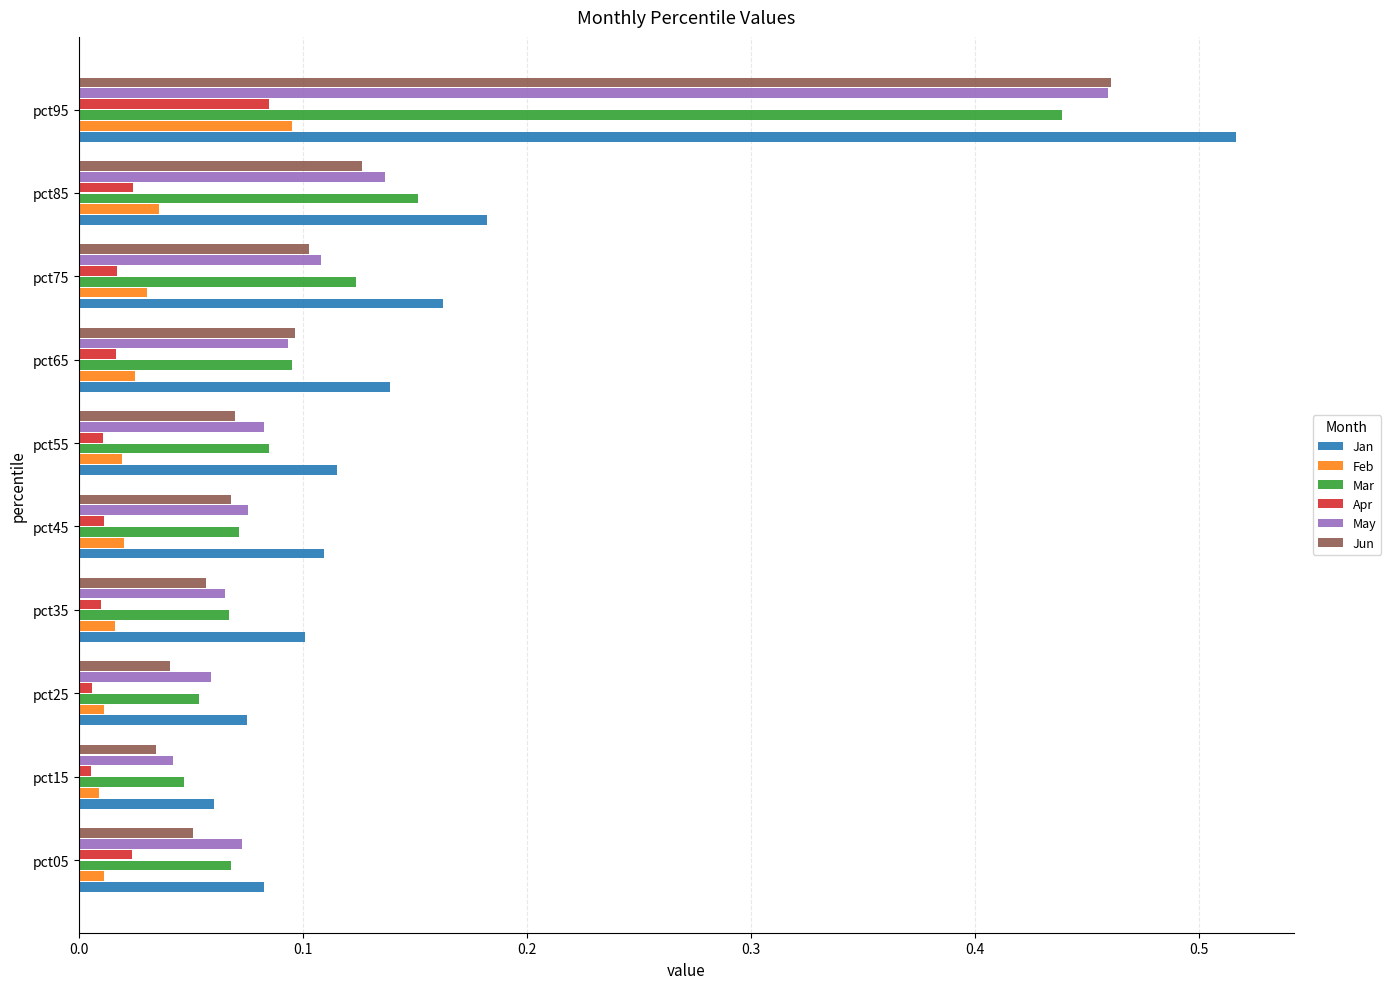

Which series has the largest range (max minus min)?

Jan